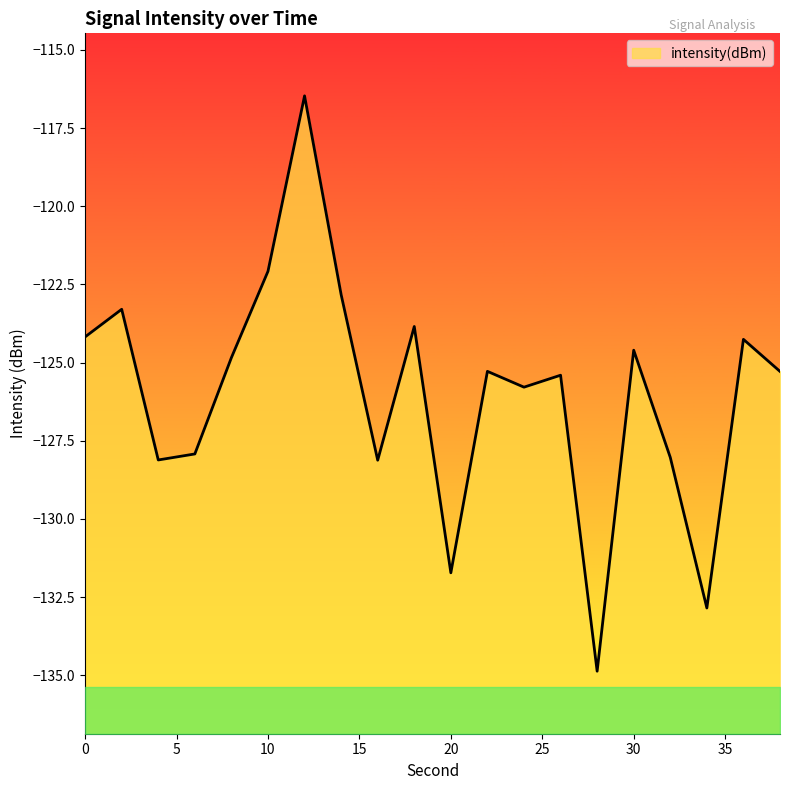

What is the minimum value shown in the chart?

-134.9